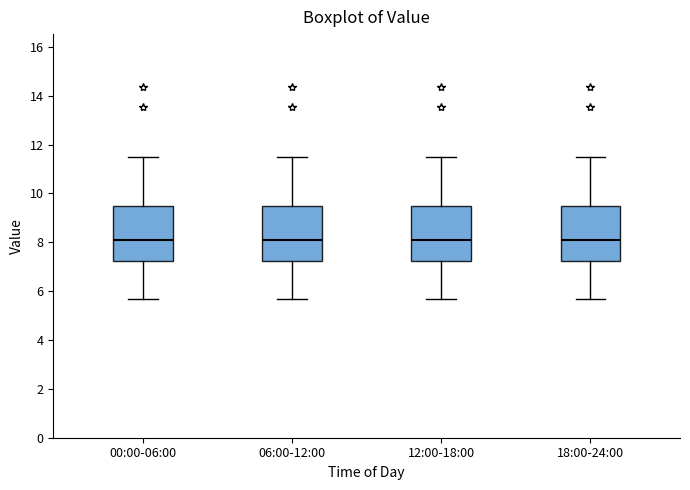

Where is the upper edge of the box for 18:00-24:00 on the y-axis? The values are not printed on the chart, so give them approximately, as read against the axis.

9.4